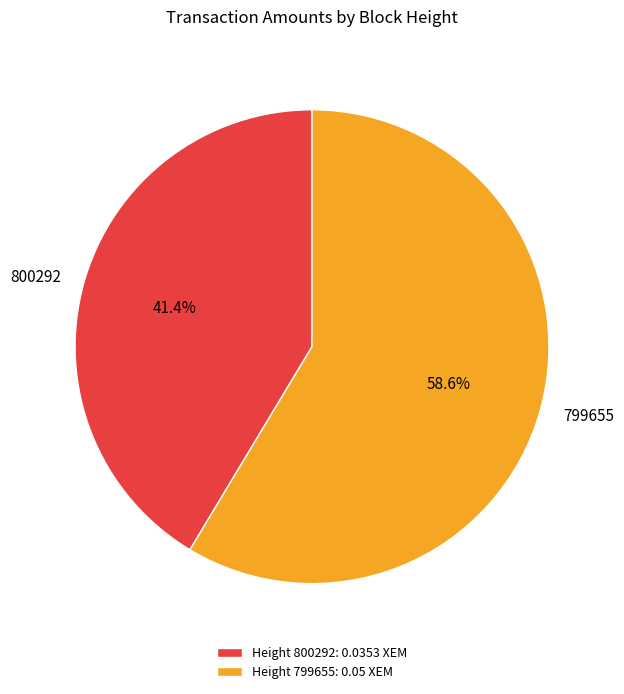

To the nearest percent, what is the average slice percentage?

50%